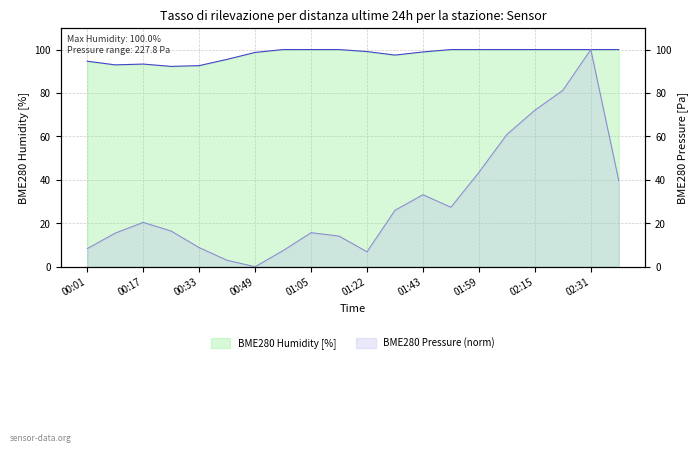

At how many categories does at least one series exceed 65?

20